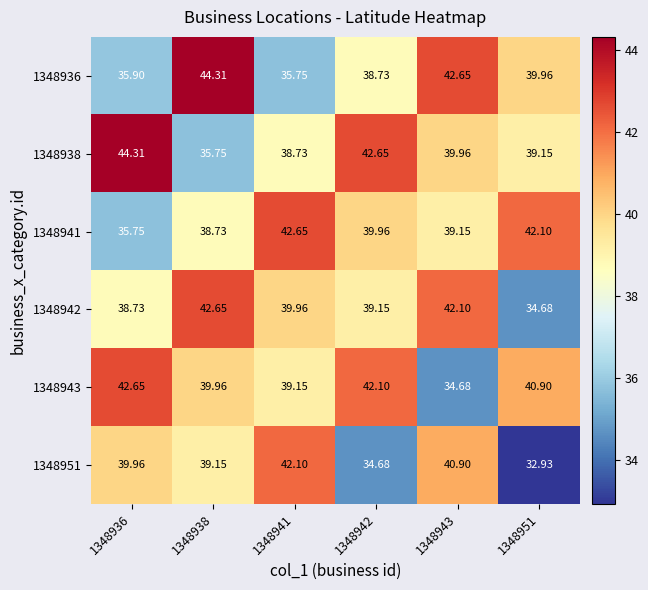

How many data points does each series have?

6